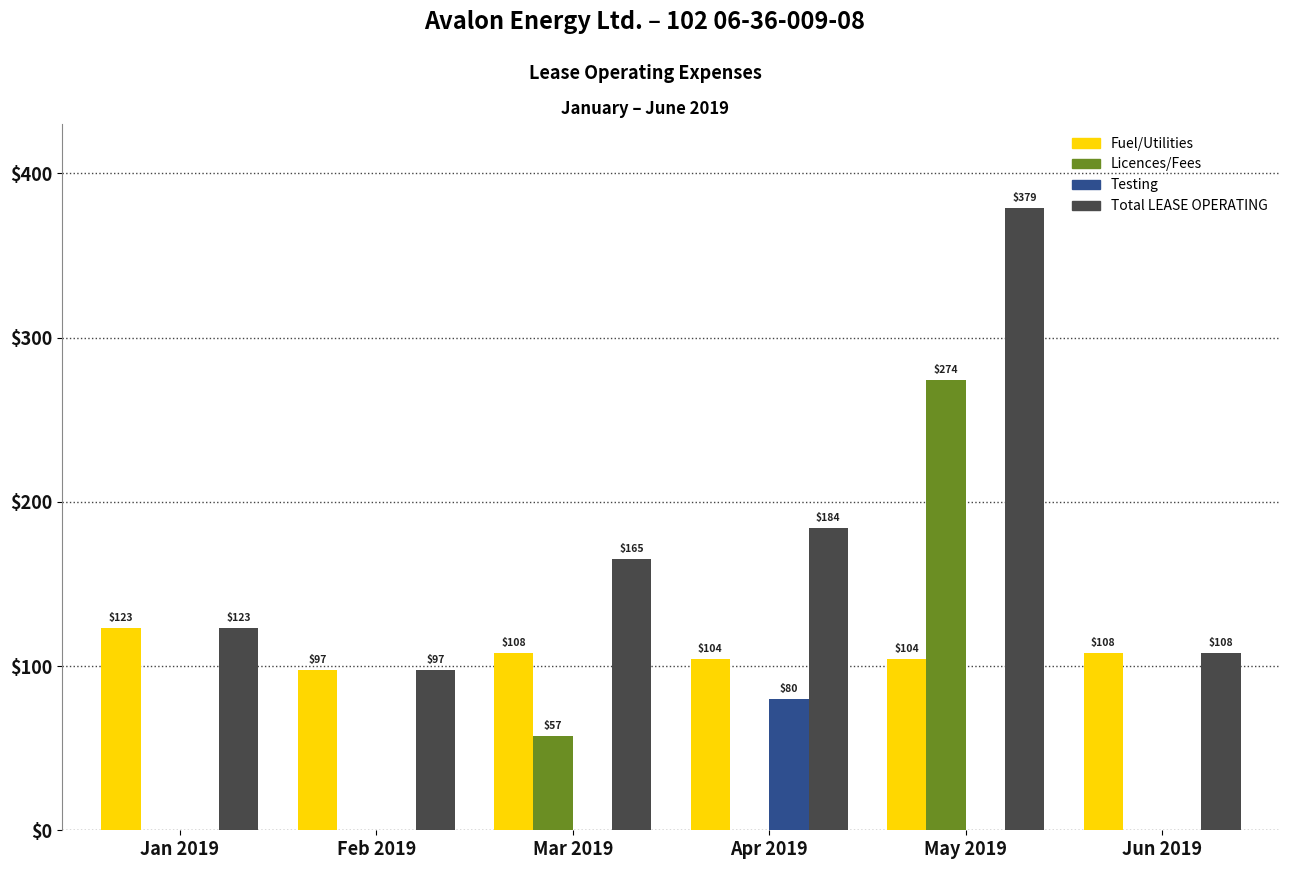

Which series has the largest total across all categories?

Total LEASE OPERATING